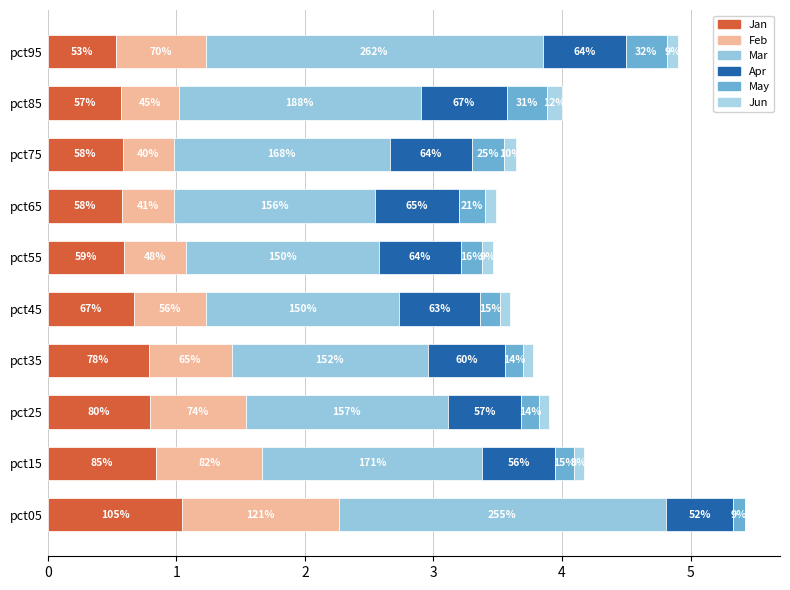

Count the Feb values in the range 0 to 1.

9